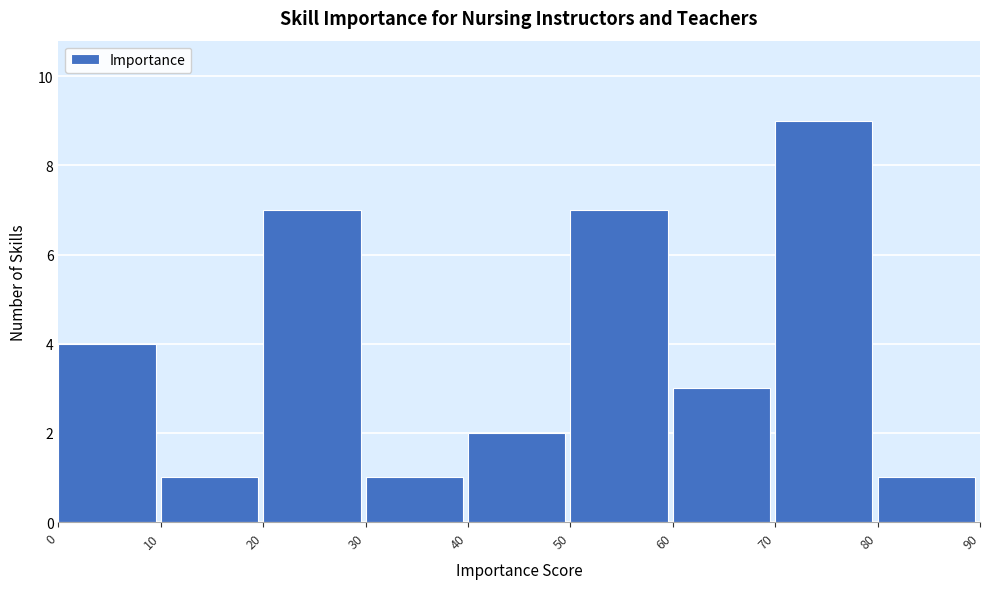

Reading left to right, transcribe this chart: for each bar, give the range it covers on the x-axis and its height. The values are not printed on the chart, so give them approximately, as read against the axis.

0 to 10: 4
10 to 20: 1
20 to 30: 7
30 to 40: 1
40 to 50: 2
50 to 60: 7
60 to 70: 3
70 to 80: 9
80 to 90: 1